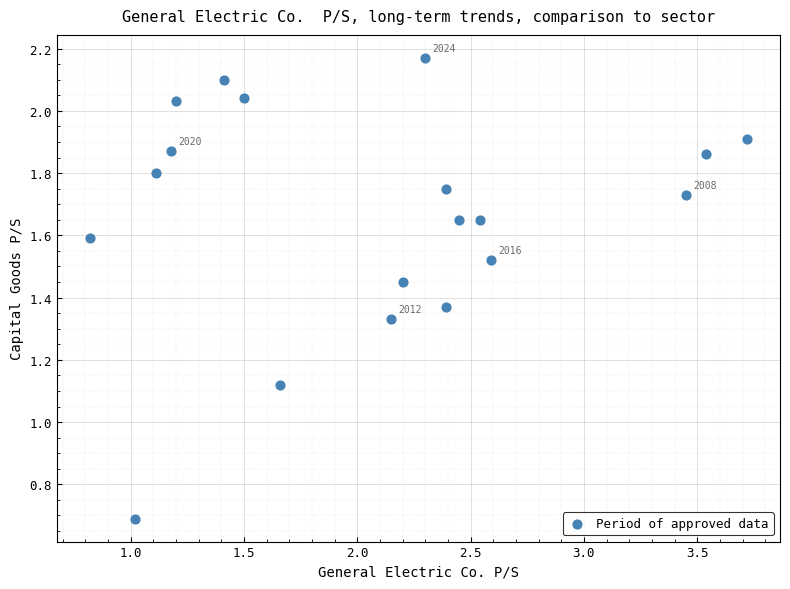

What is the range of X values (max minus min)?

2.9